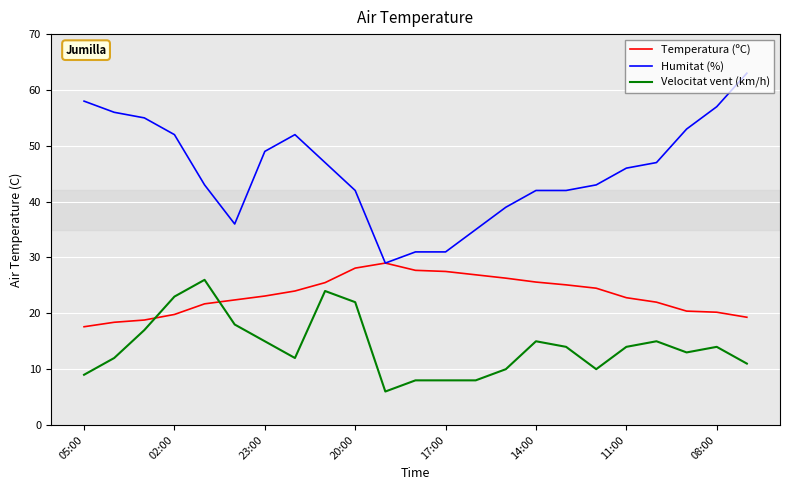

Is this an area chart (filled region under the line)?

No